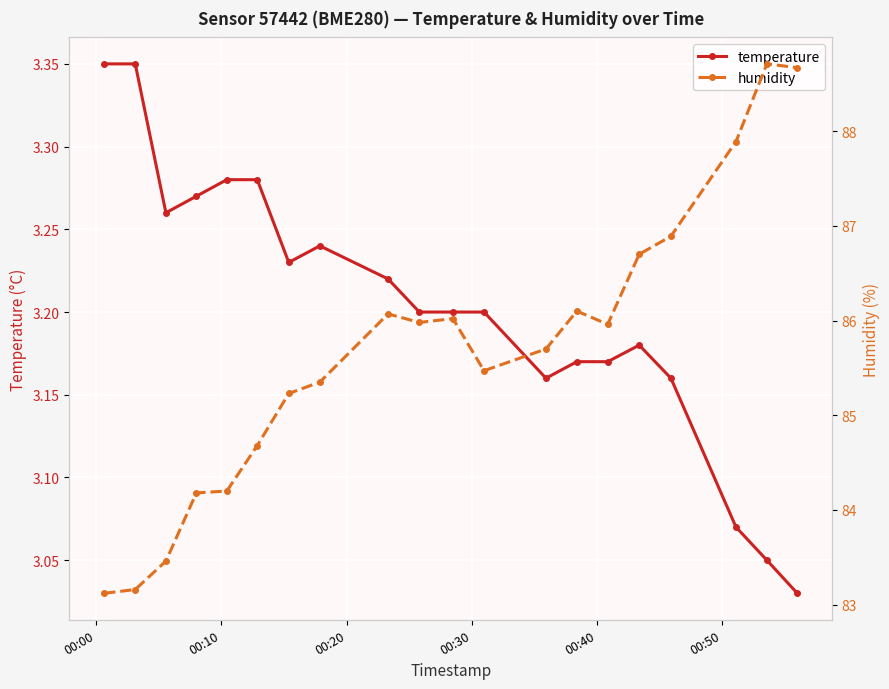

The humidity series shows 49.2 at 18. True or false?

False